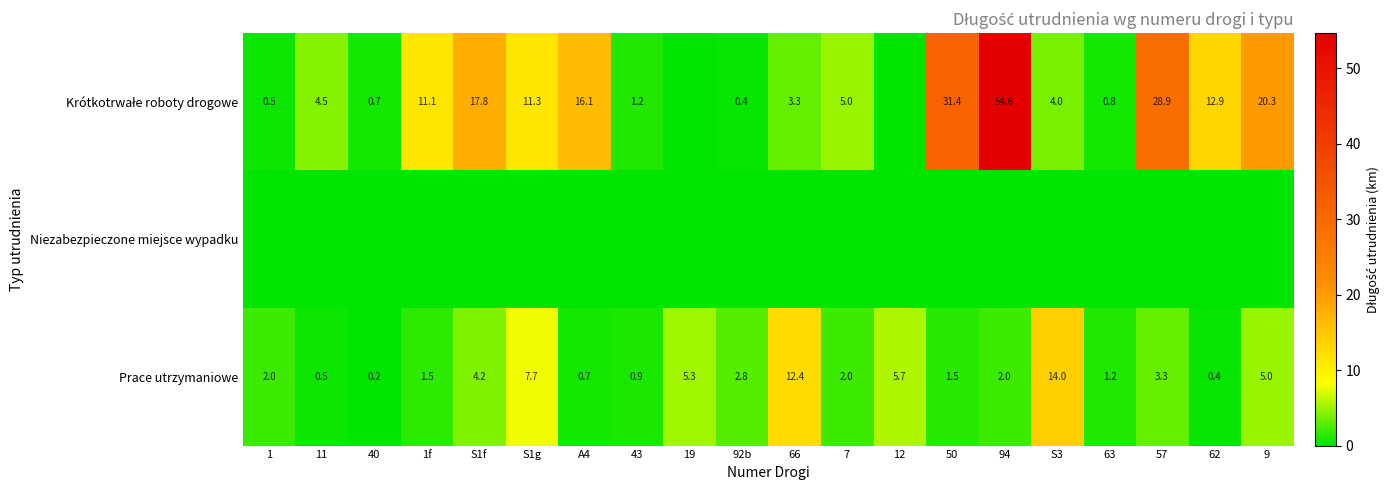

Where is Prace utrzymaniowe nearest to the value 7?

S1g